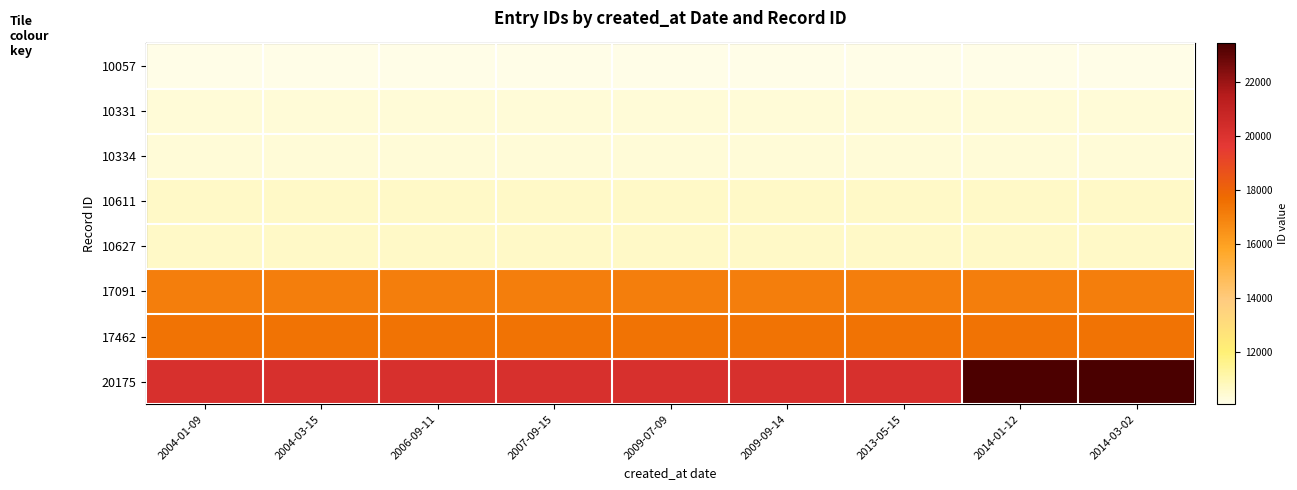

Which has a higher value, 2014-03-02 or 2004-03-15?

2014-03-02